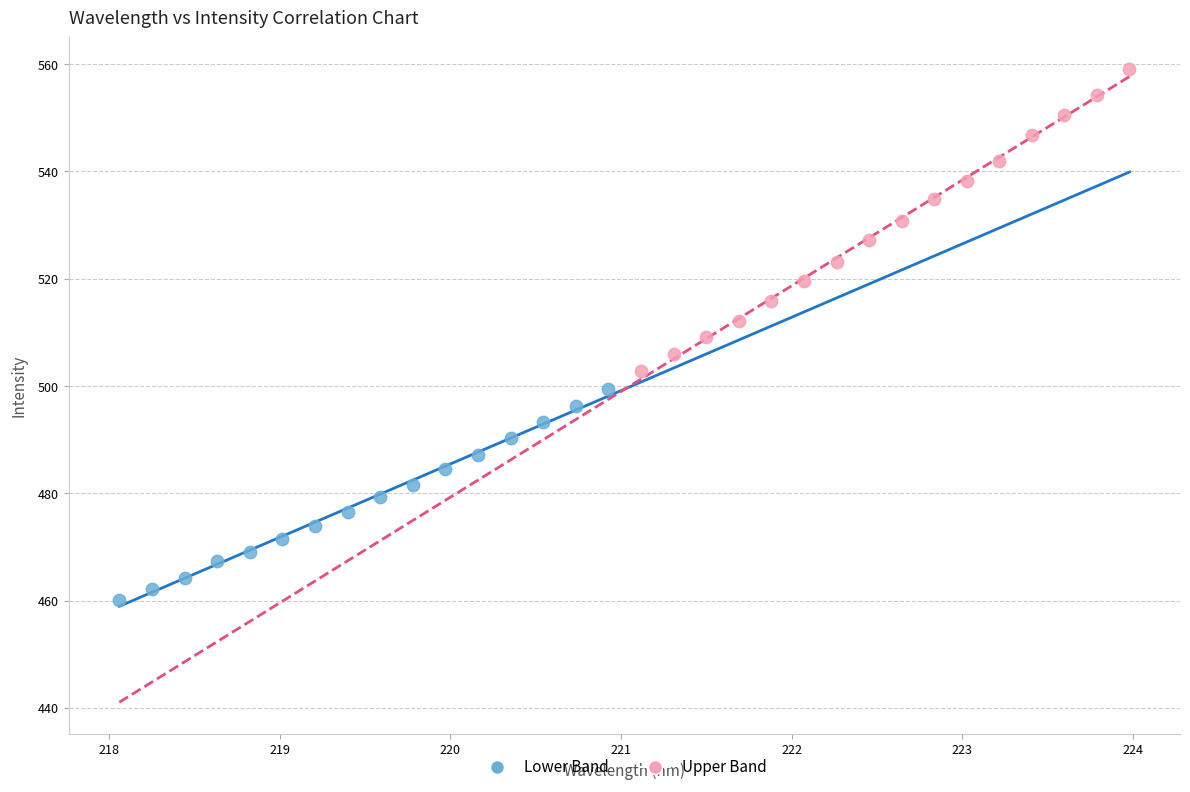

Which series contains the highest Y value?

Upper Band